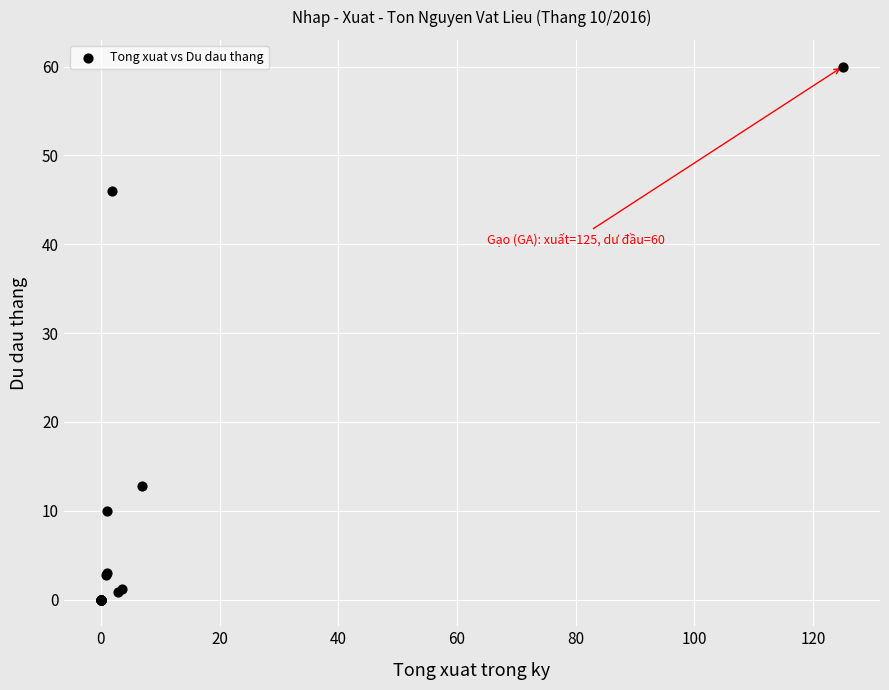

What Y value in the scatter plot is closest to 30?

46.0